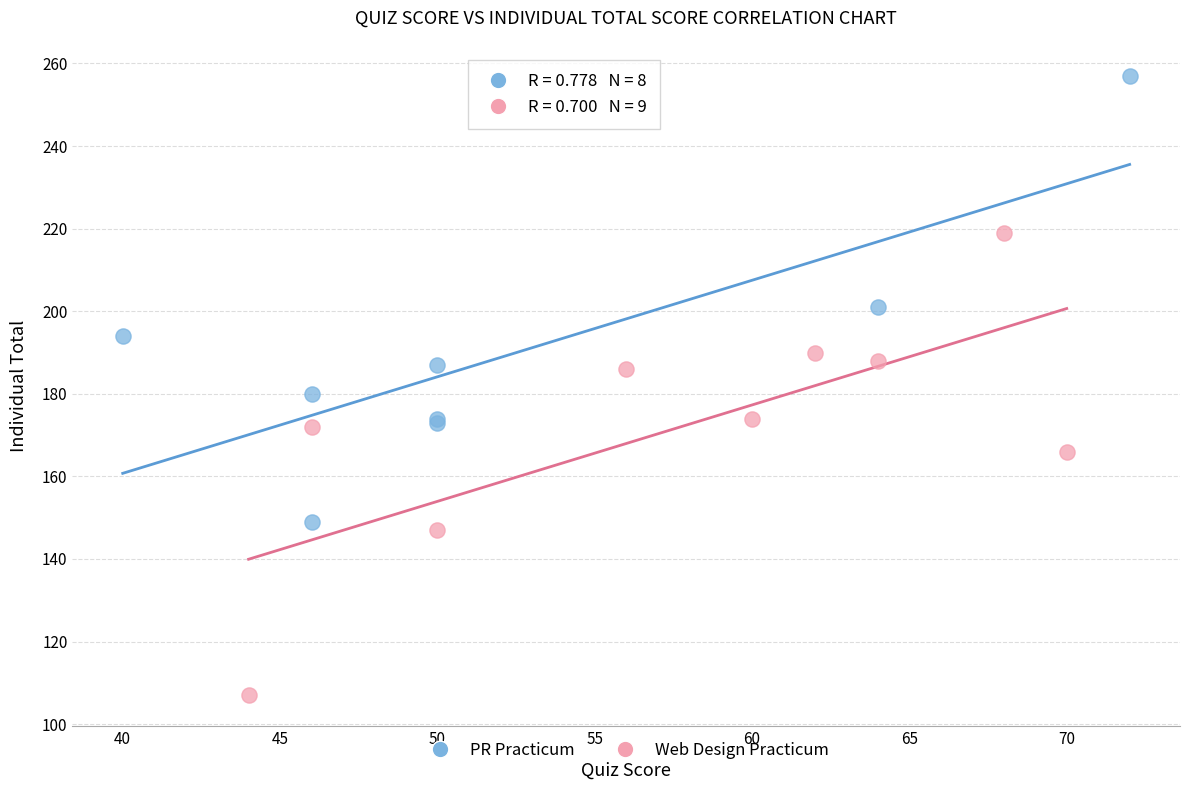

Which series has the largest Y range (max minus min)?

Web Design Practicum